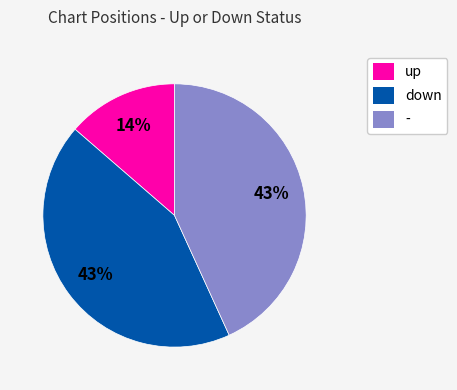

Which slice is the smallest?

up